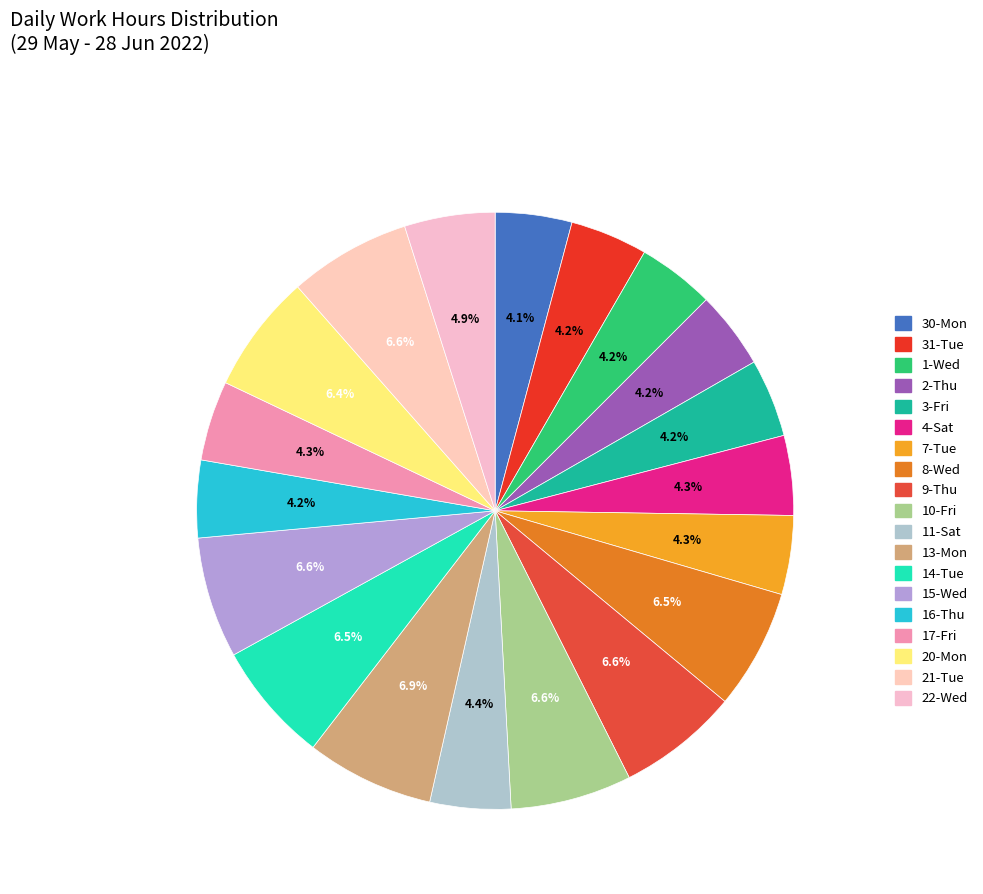

Which has a higher value, 31-Tue or 2-Thu?

2-Thu